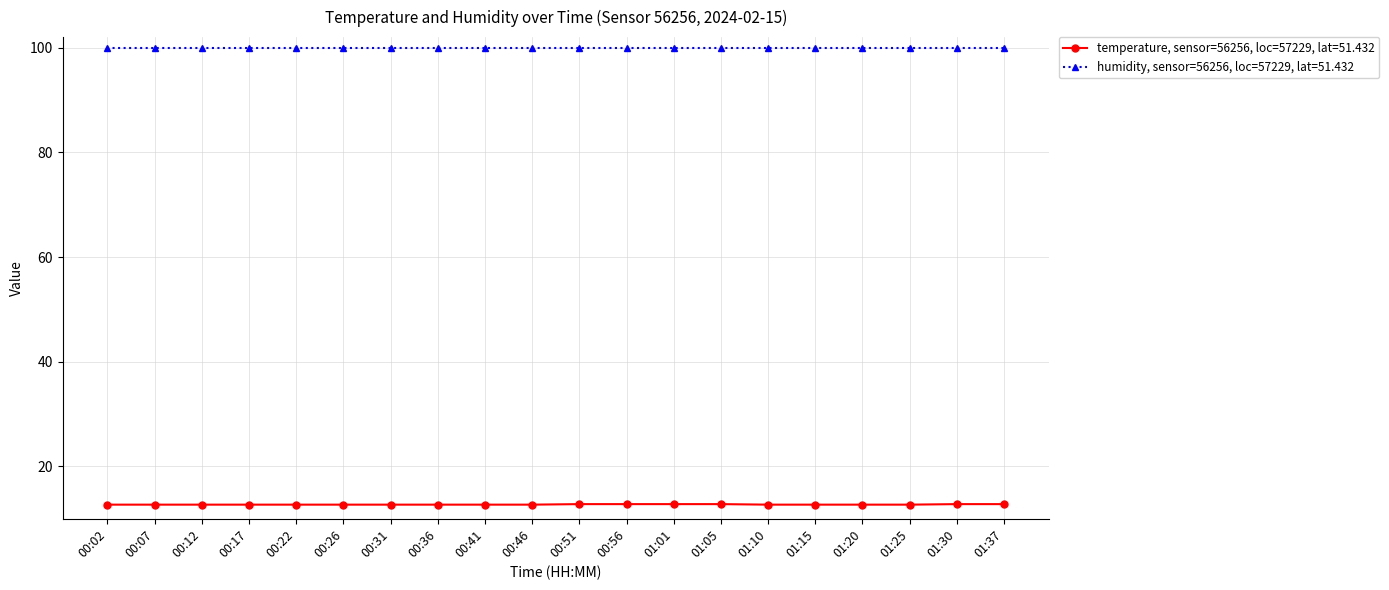

How many lines are shown in the chart?

2